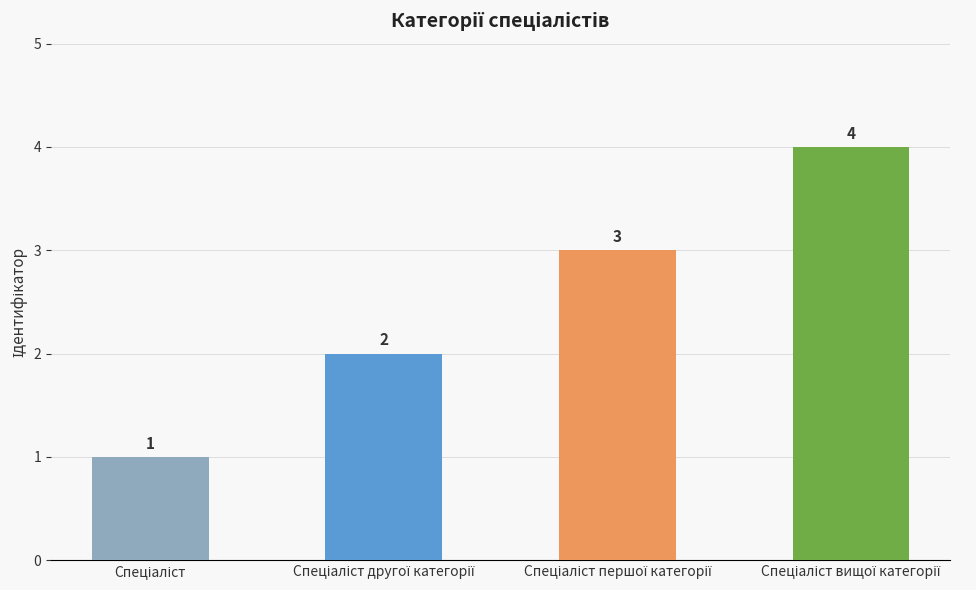

Reading left to right, transcribe all the data shown in this chart.

1	2	3	4